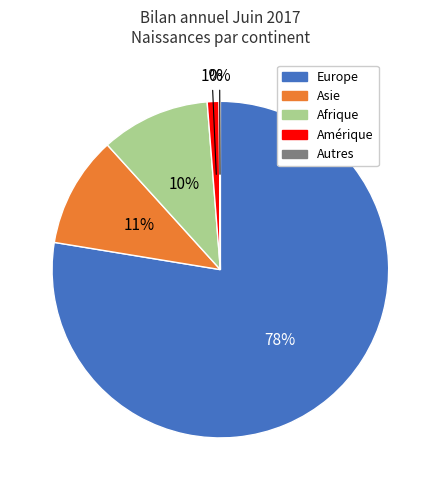

To the nearest percent, what is the average slice percentage?

20%